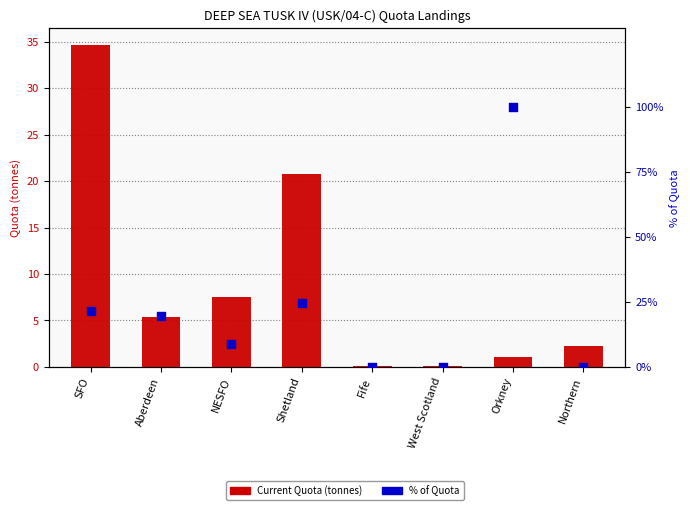

Which series has the largest total across all categories?

% of Quota